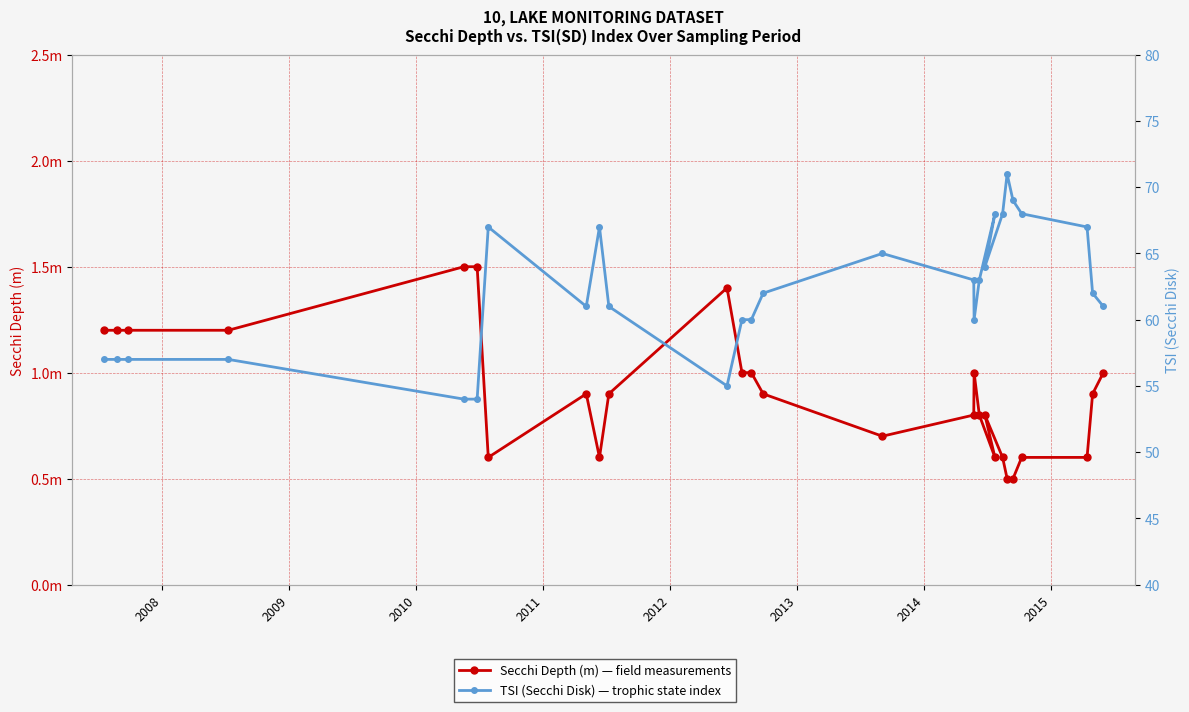

In TSI (Secchi Disk), how many points are higher than both neighbors (excluding endpoints)?

5